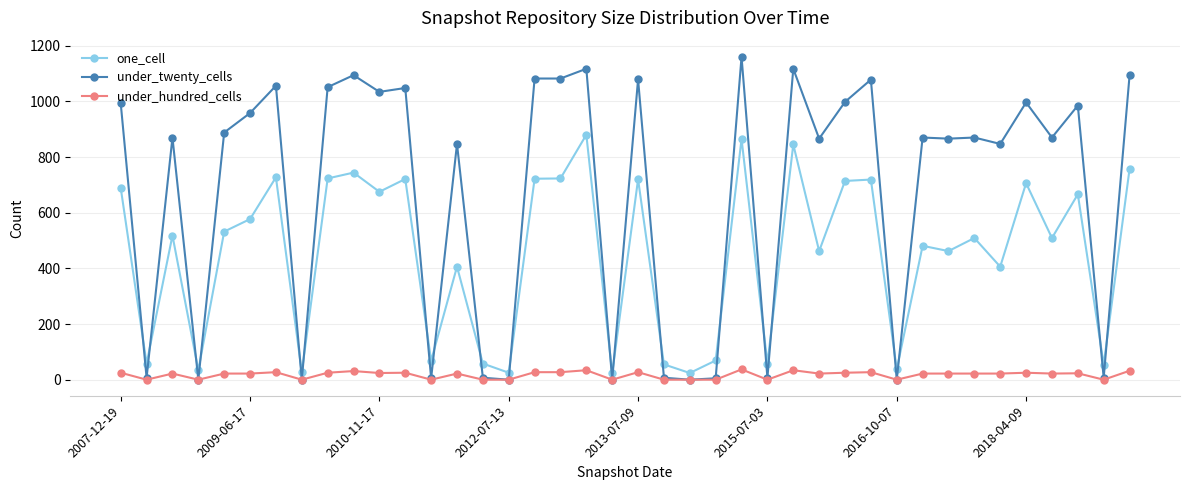

What is the average value of the one_cell series?

451